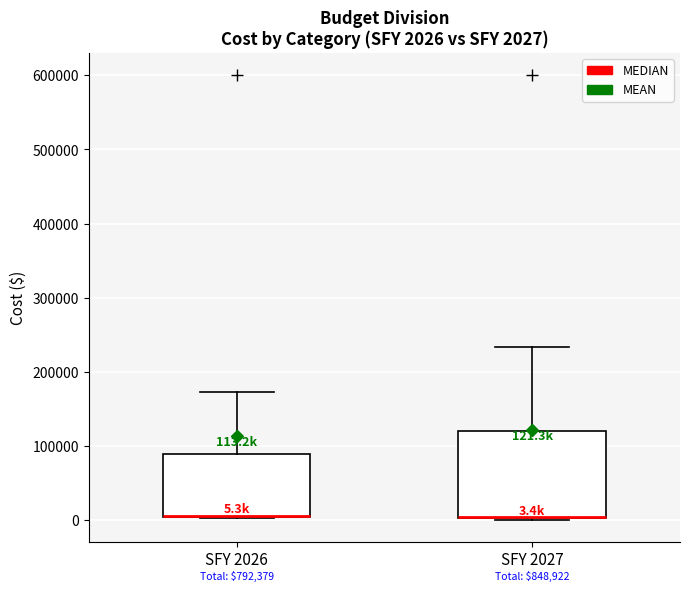

Comparing the boxes themselves (not the whiskers), which one is the tallest?

SFY 2027